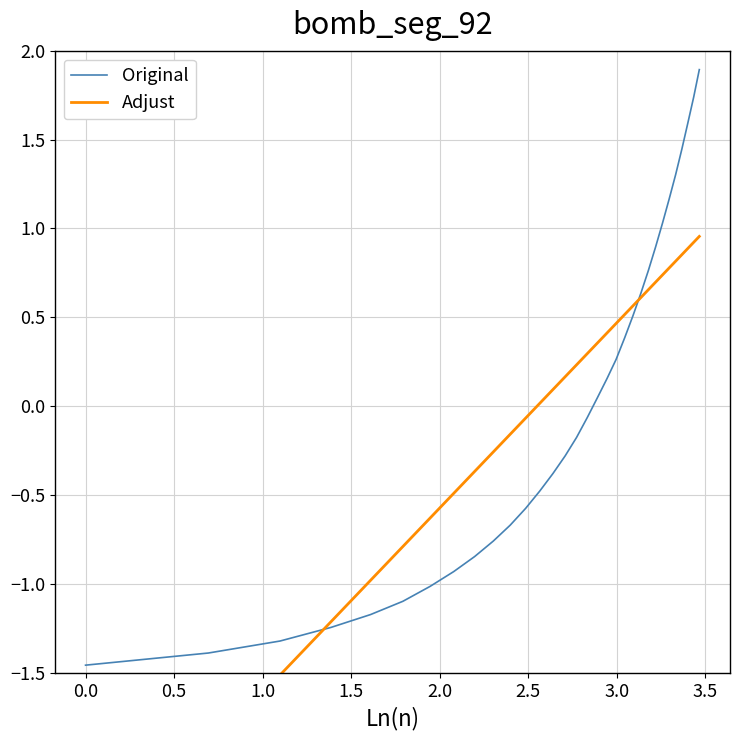

How many lines are shown in the chart?

2